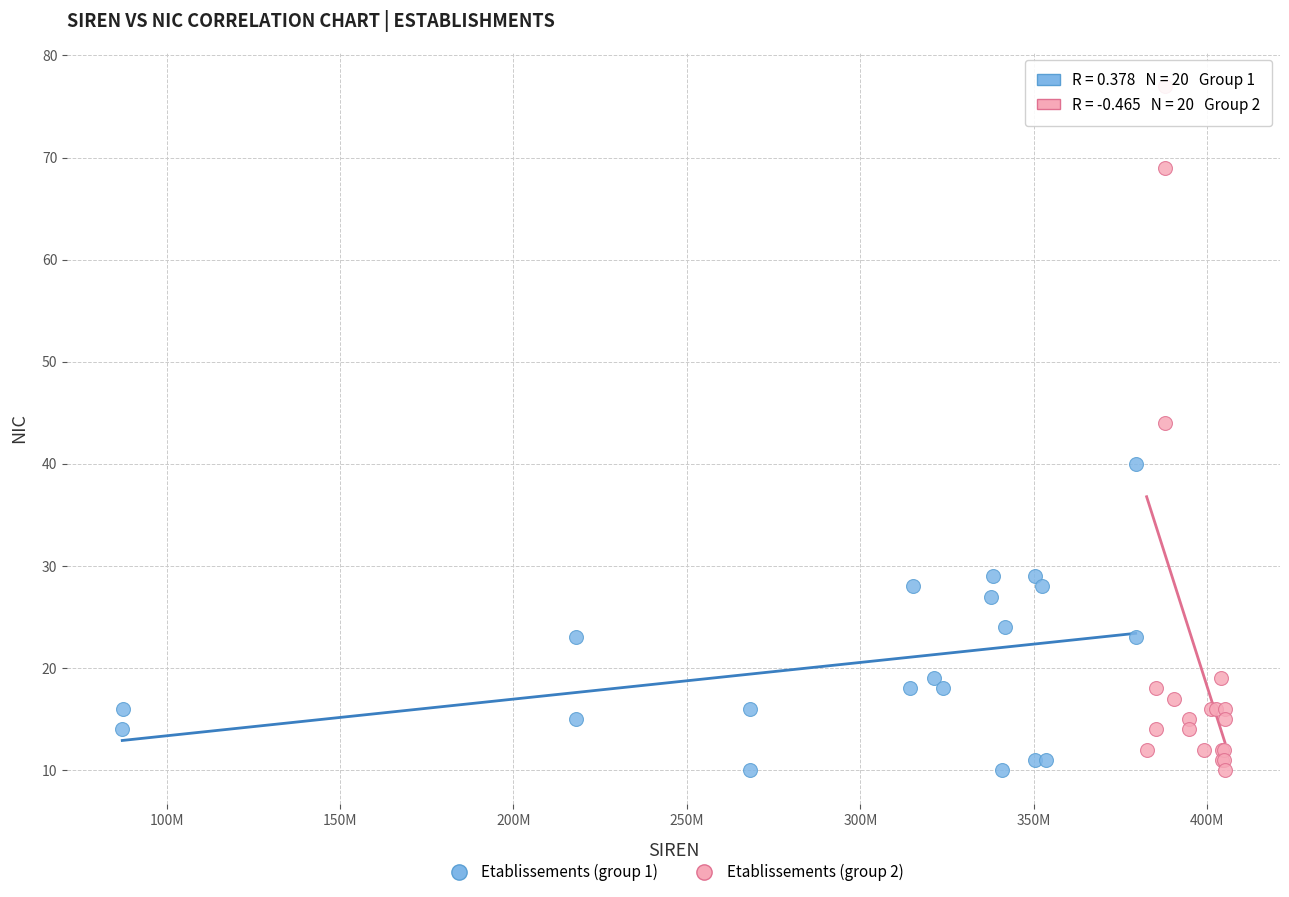

Which series has the widest spread of Y values?

Etablissements (group 2)